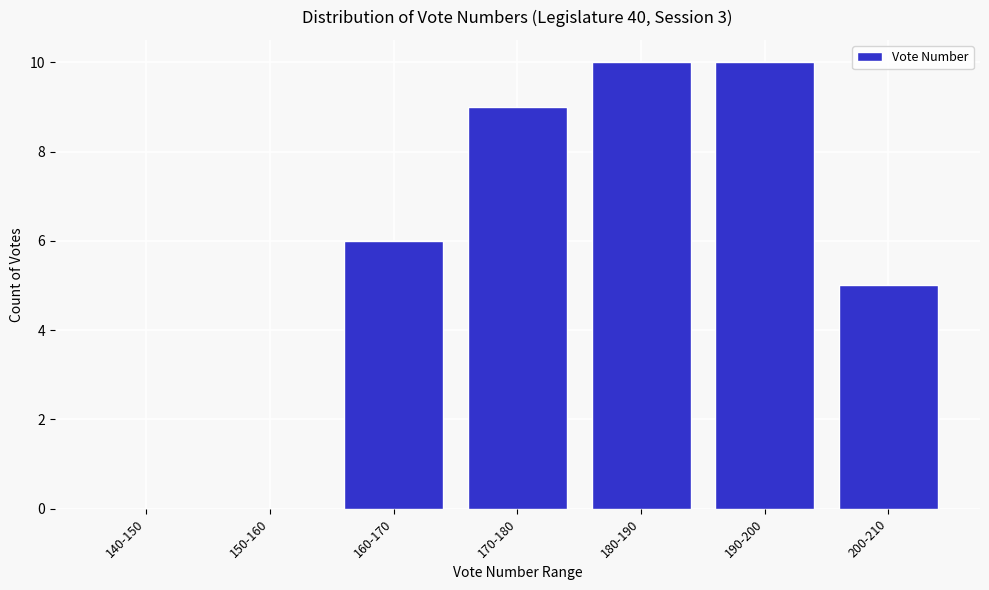

Reading left to right, what are all the values shown in this chart?

140-150=0	150-160=0	160-170=6	170-180=9	180-190=10	190-200=10	200-210=5